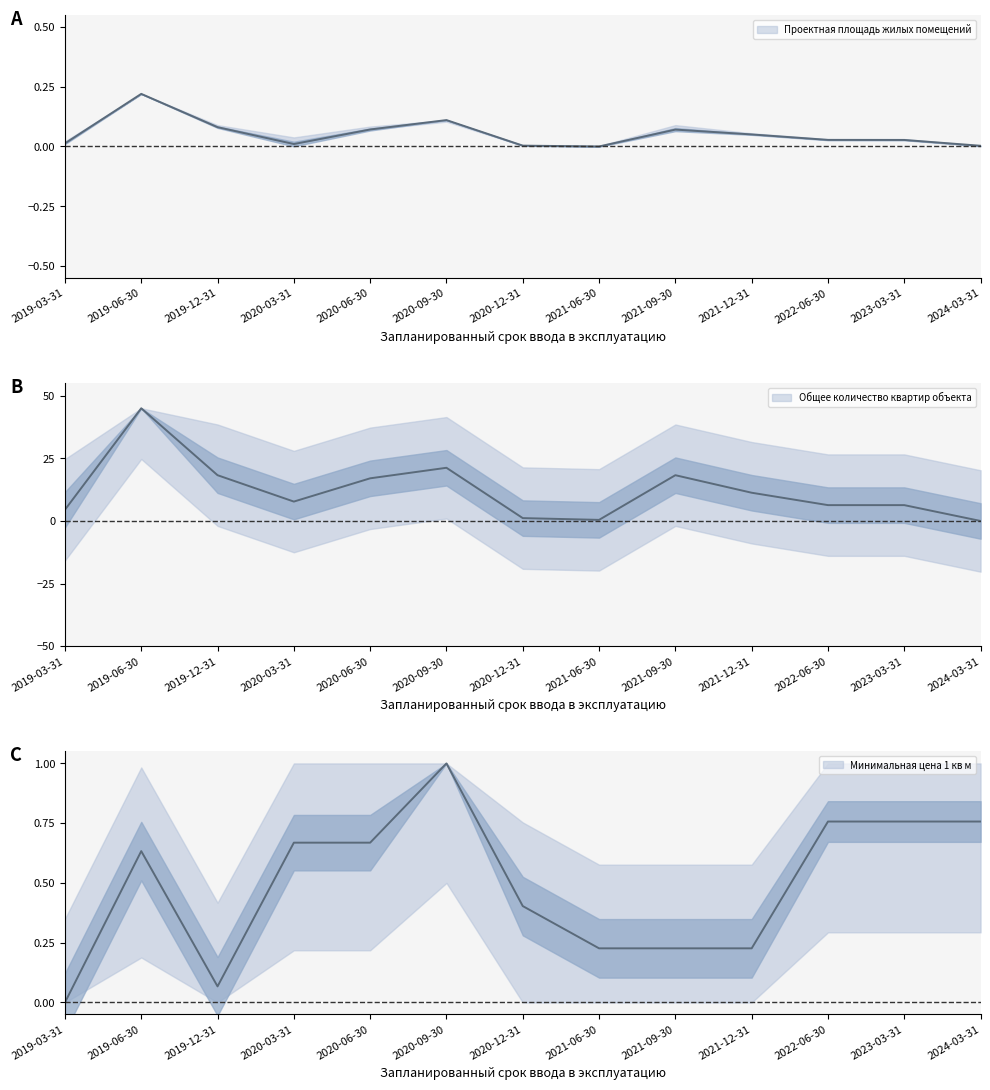

How many data points does each series have?

13